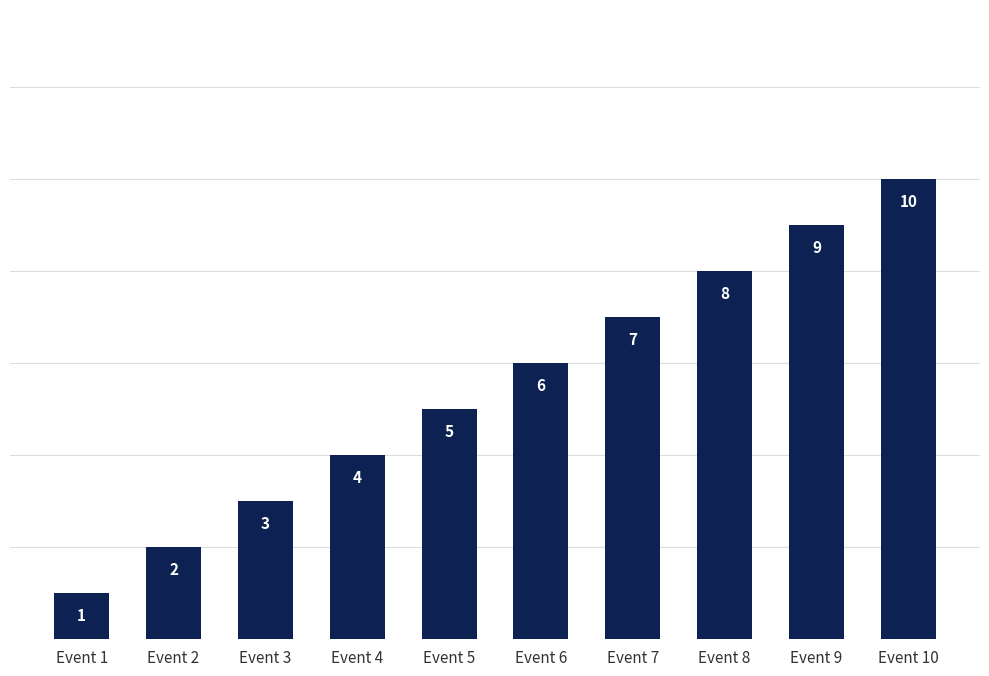

List the labels in order of value, smallest first.

Event 1, Event 2, Event 3, Event 4, Event 5, Event 6, Event 7, Event 8, Event 9, Event 10